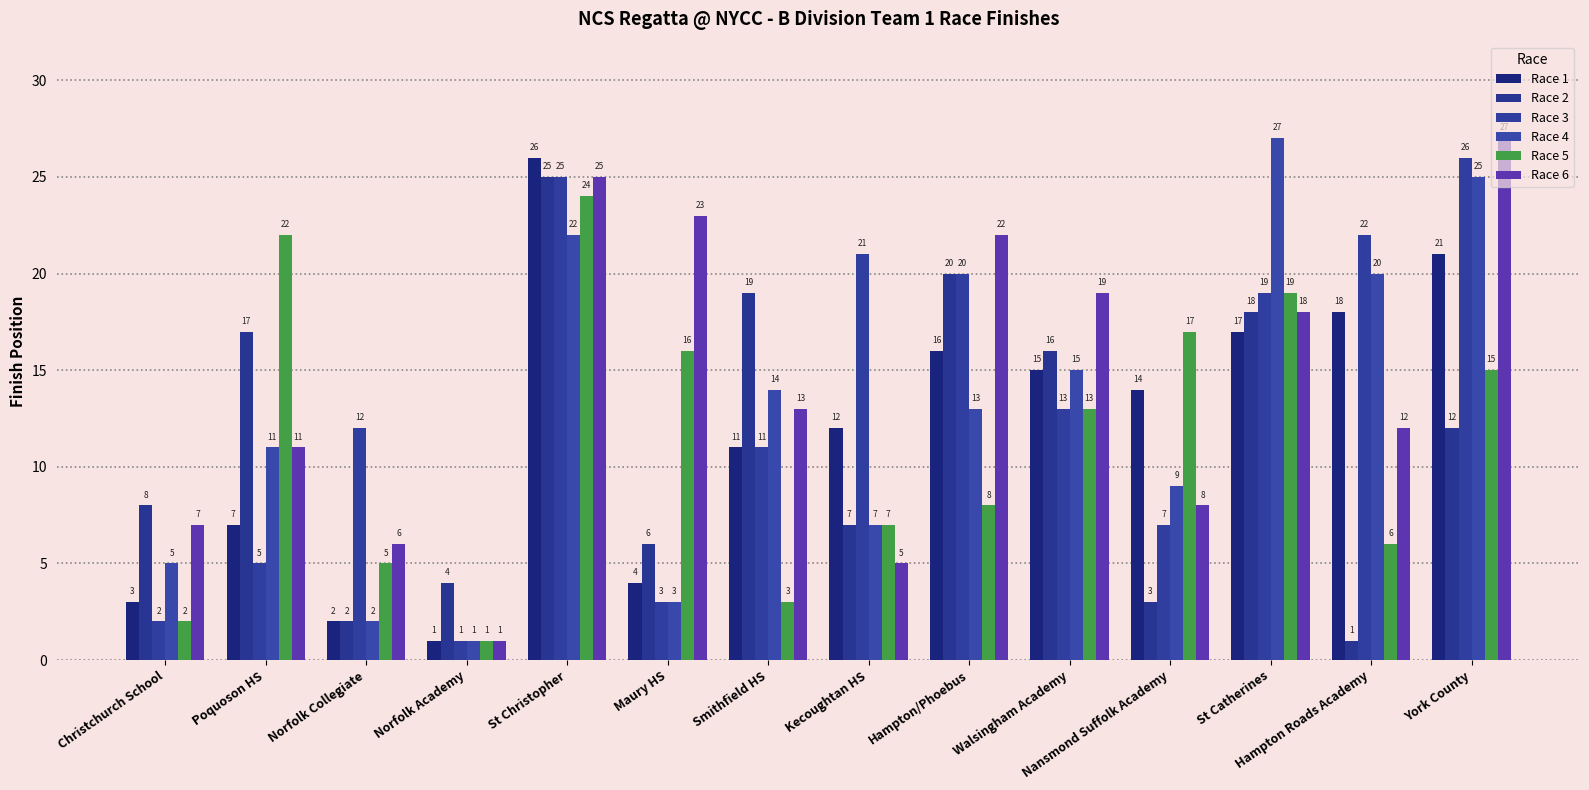

Is it true that Race 1 equals 2 at Norfolk Collegiate?

True